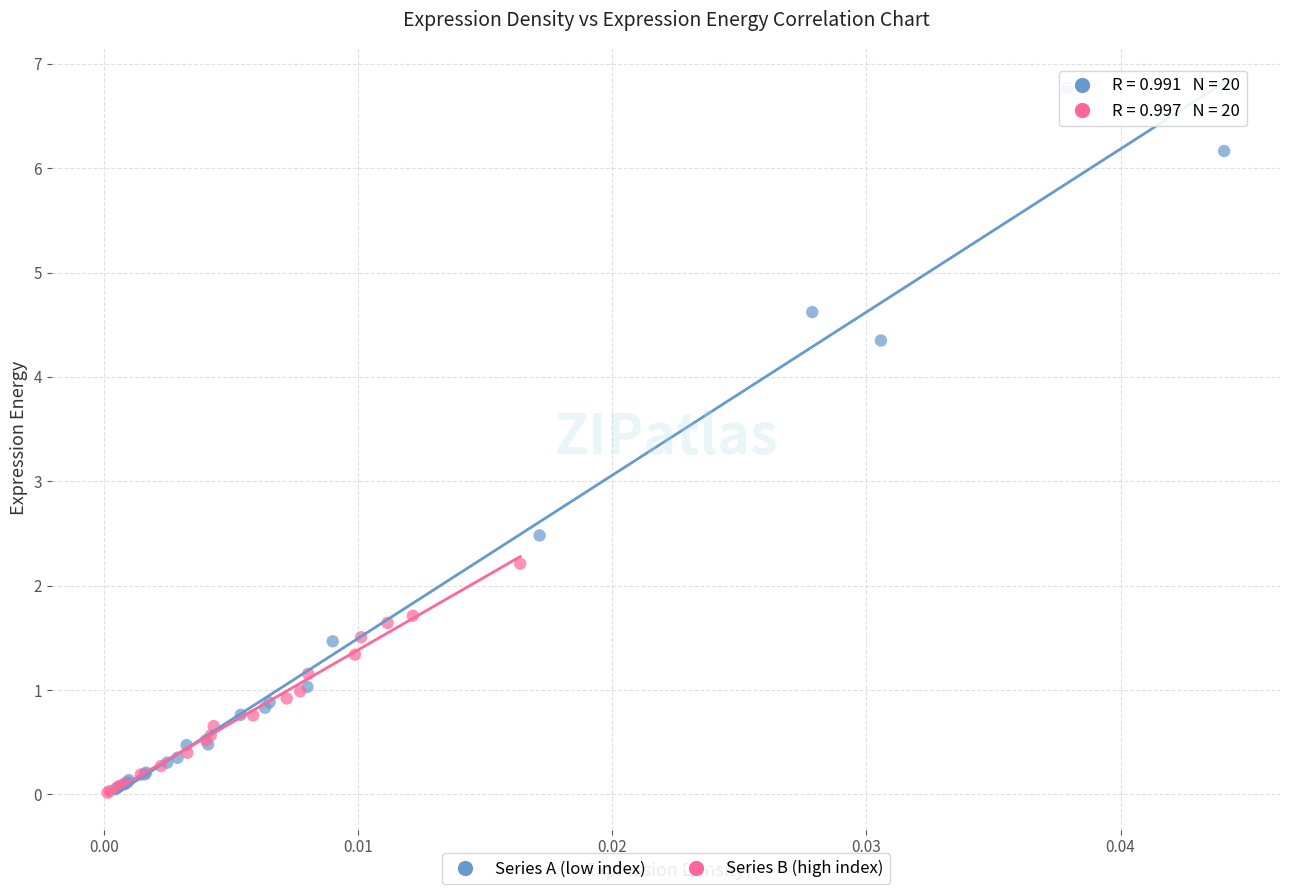

Which series has the largest Y range (max minus min)?

Series A (low index)